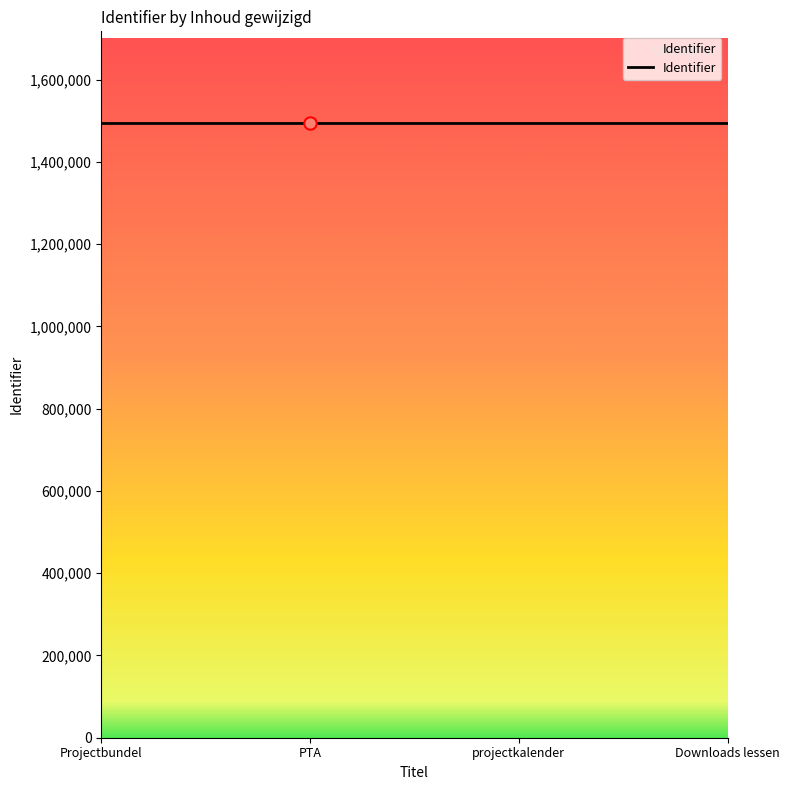

Approximately how many times larger is the value at projectkalender compared to Downloads lessen?

1.0